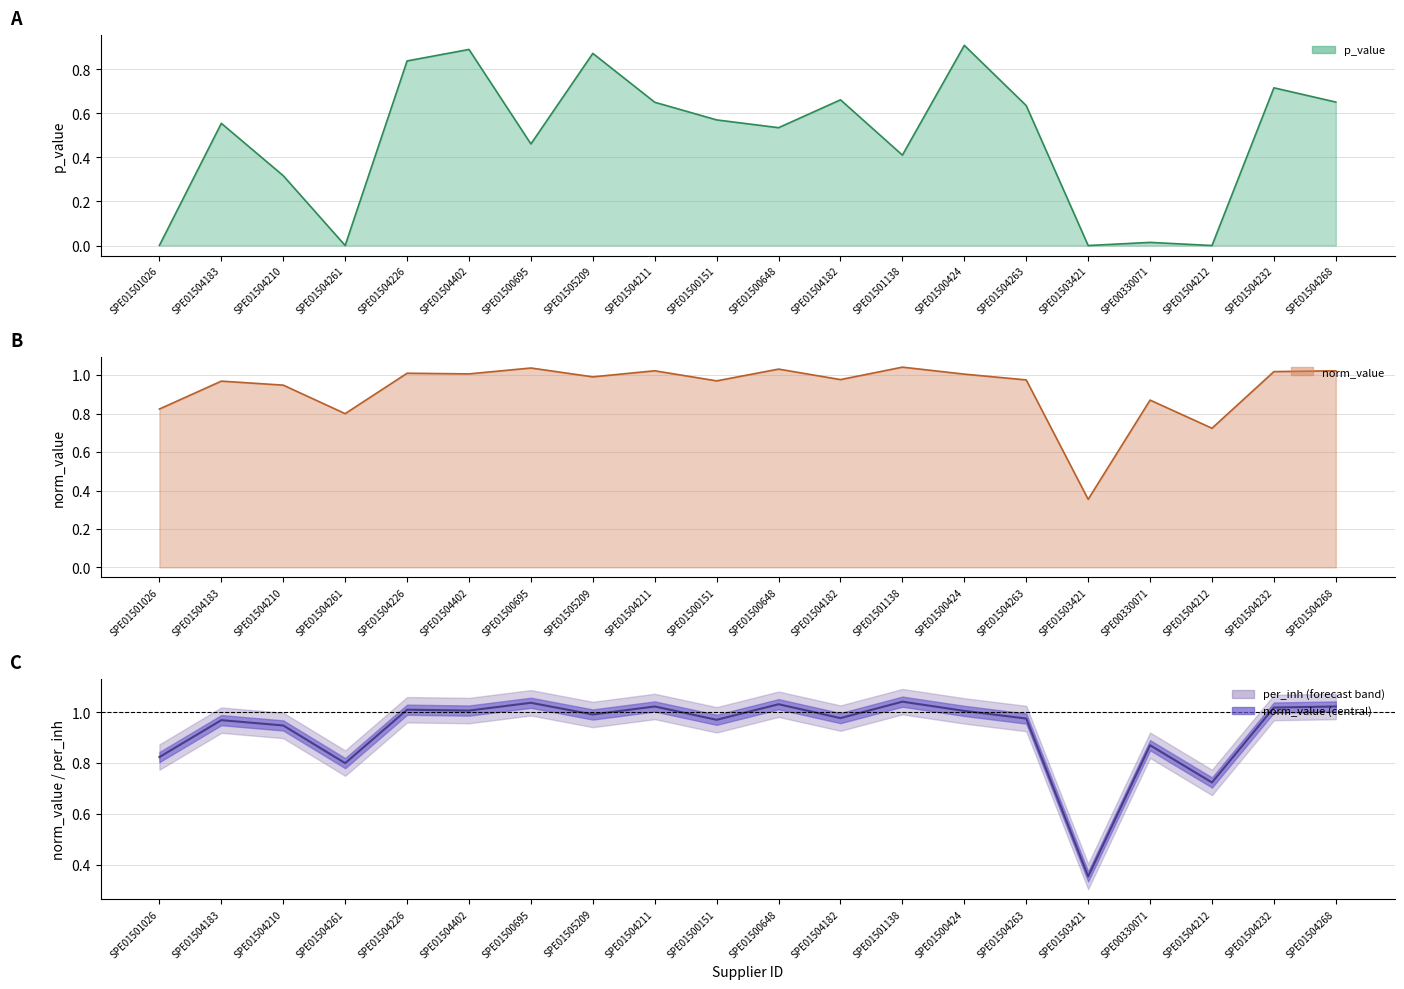

What position from the right is SPE01504210?

18